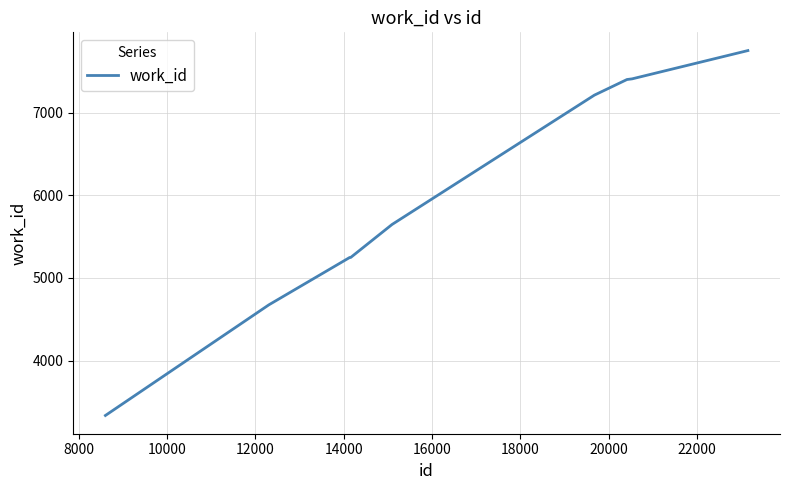

What is the maximum value shown in the chart?

7750